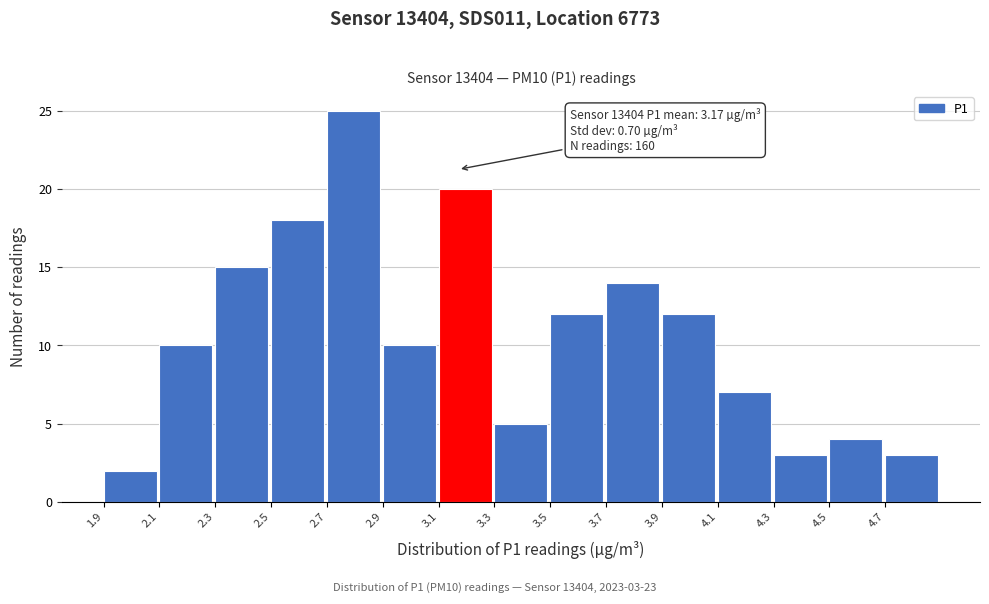

Which range on the x-axis has the tallest bar?

2.7 to 2.9